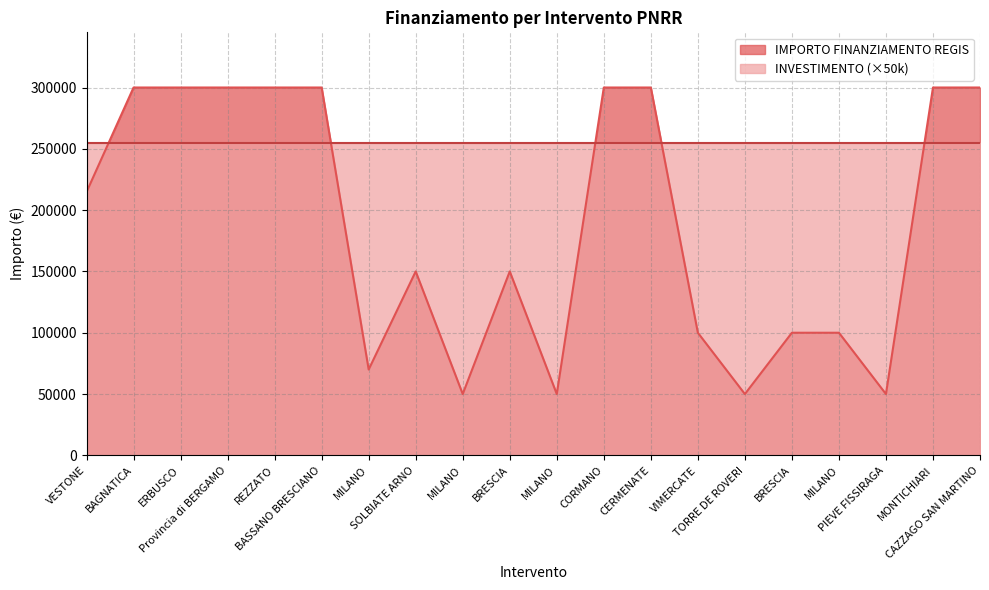

What is the average value?

189240